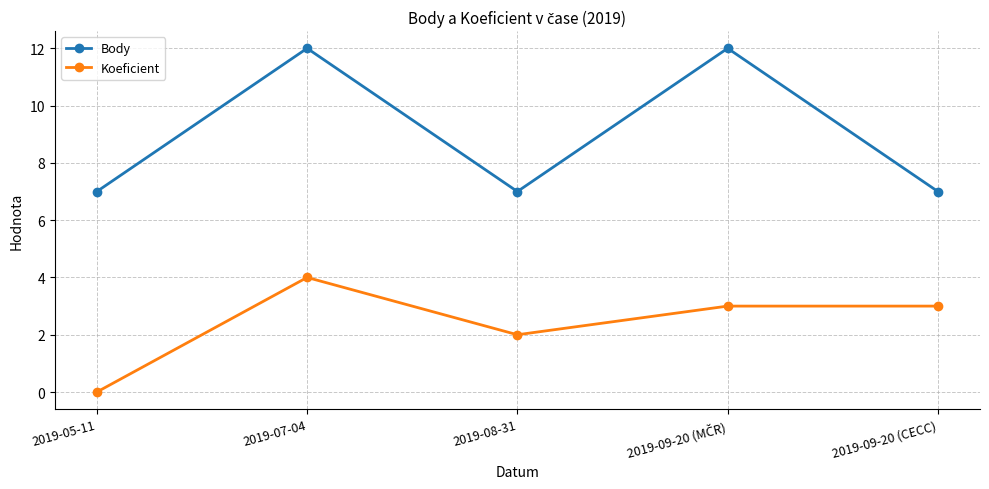

What position from the left is 2019-07-04?

2